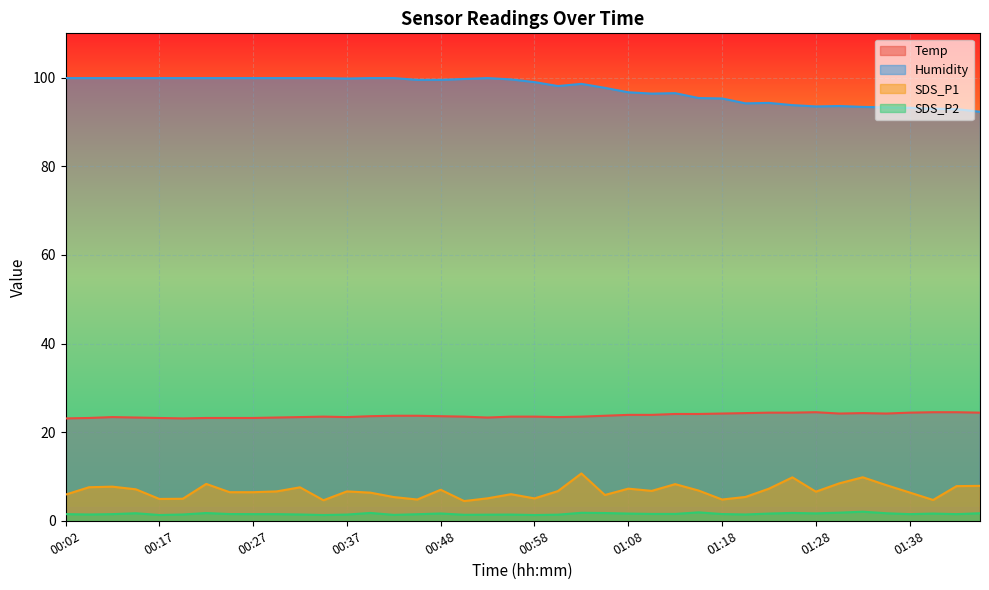

List the series in order of their peak value, lowest first.

SDS_P2, SDS_P1, Temp, Humidity